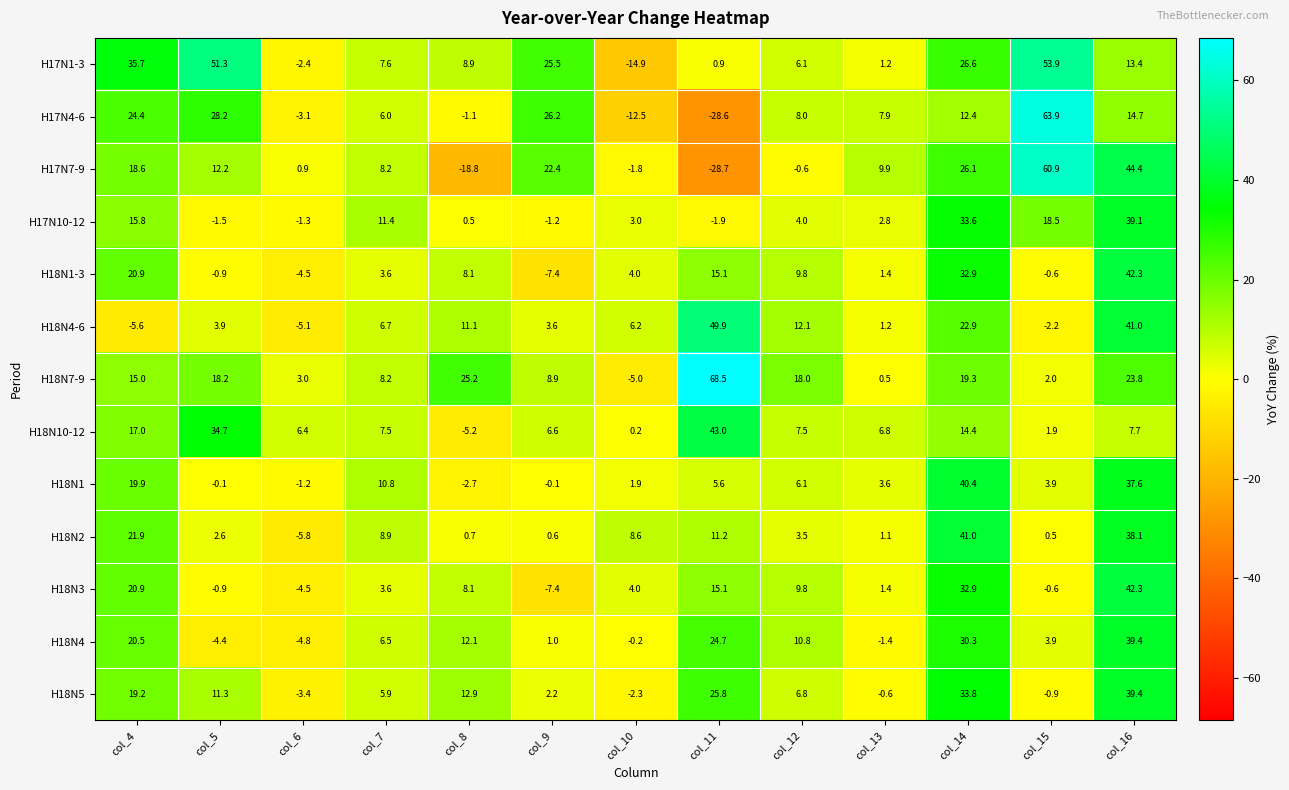

What is the difference between the highest and lowest values at col_8?

44.0